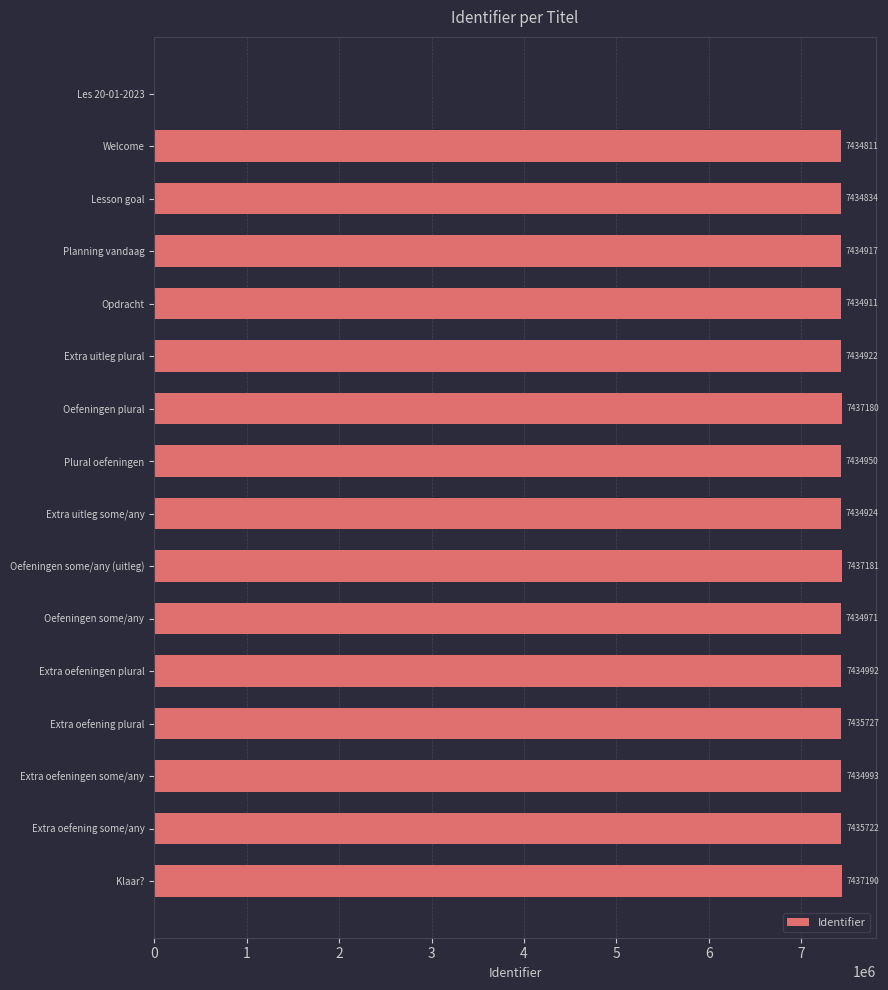

The chart shows a value of 7434992 at Extra oefeningen plural. True or false?

True